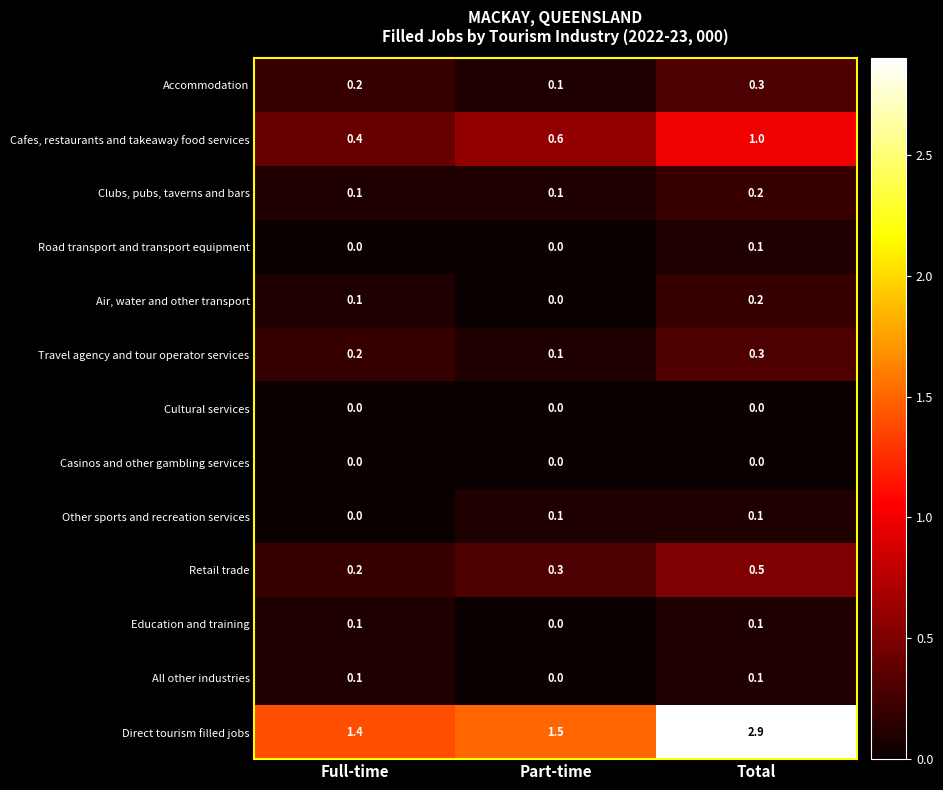

At which category is the sum across all series the highest?

Total